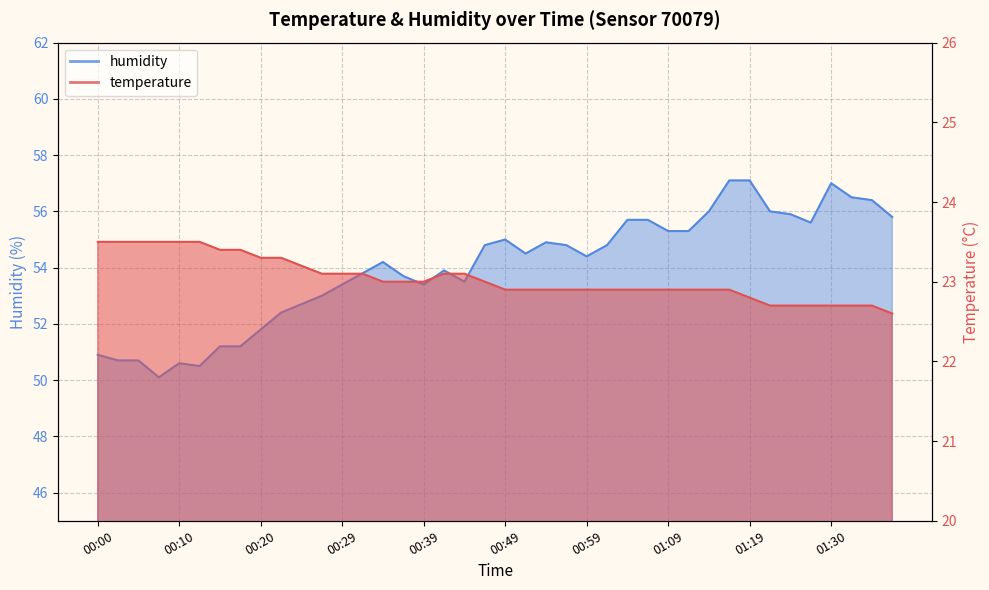

At which label does humidity reach its minimum?

00:07